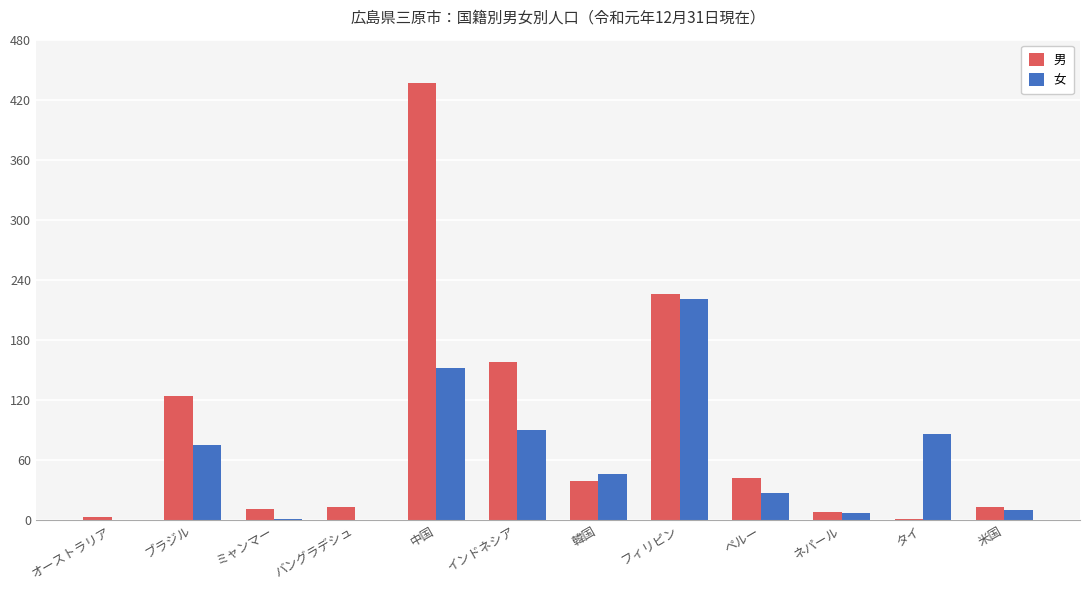

The 男 series shows 39 at 韓国. True or false?

True